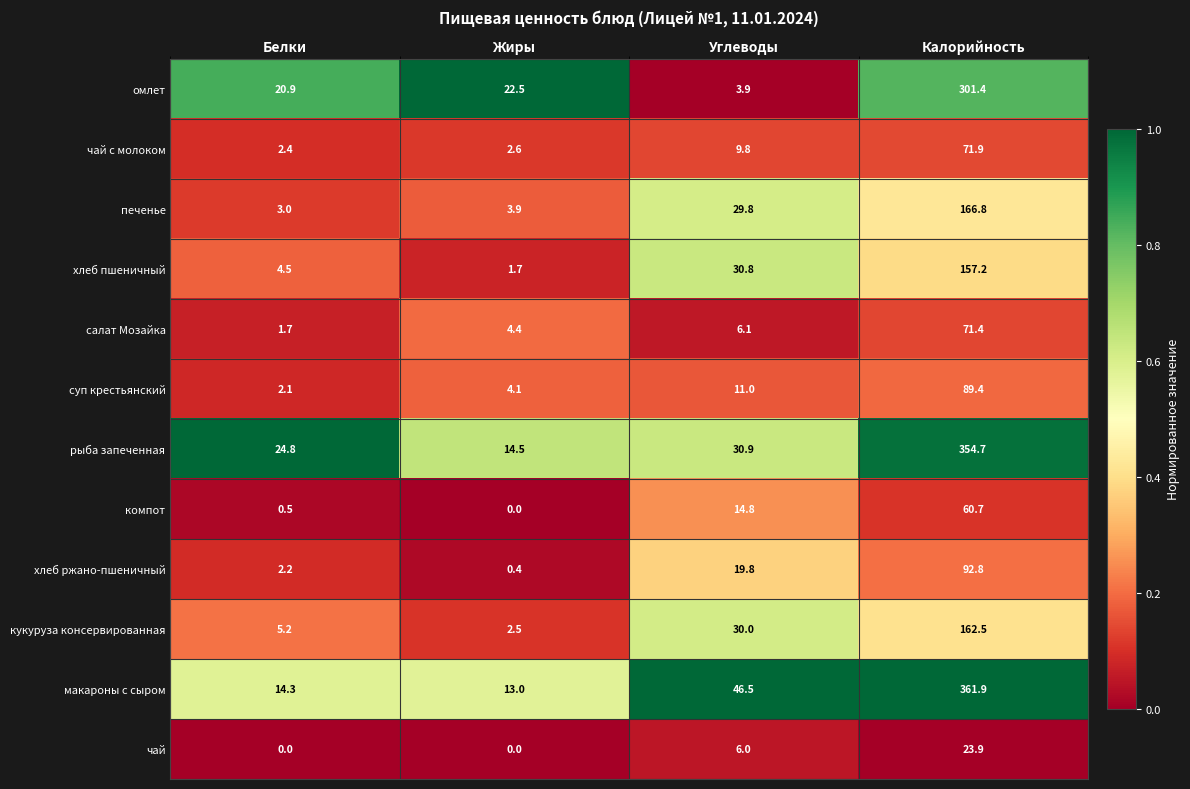

Which series changed the most between Жиры and Калорийность?

макароны с сыром